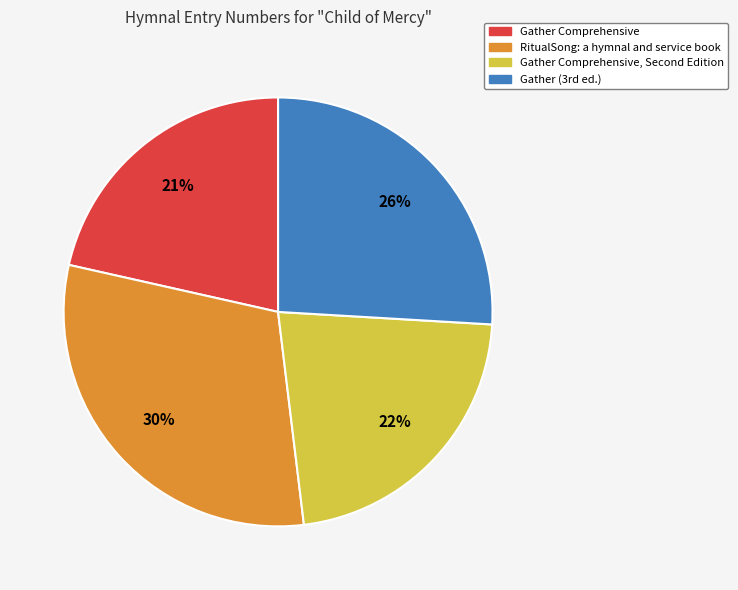

Count the number of slices in the pie.

4